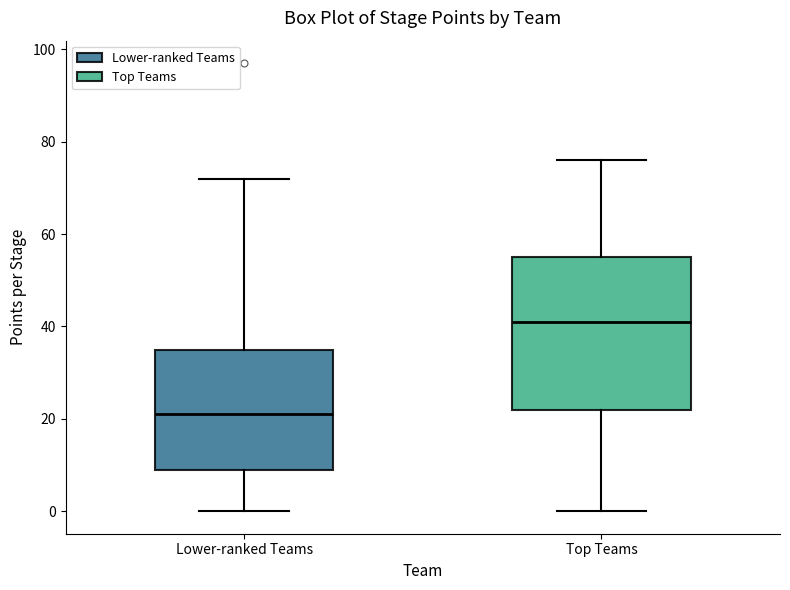

Comparing the boxes themselves (not the whiskers), which one is the tallest?

Top Teams